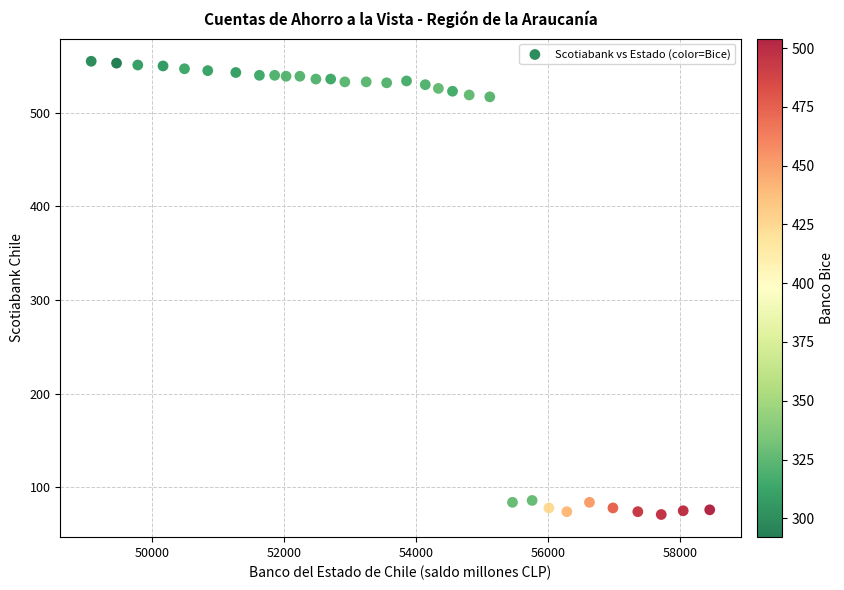

What is the range of X values (max minus min)?

9376